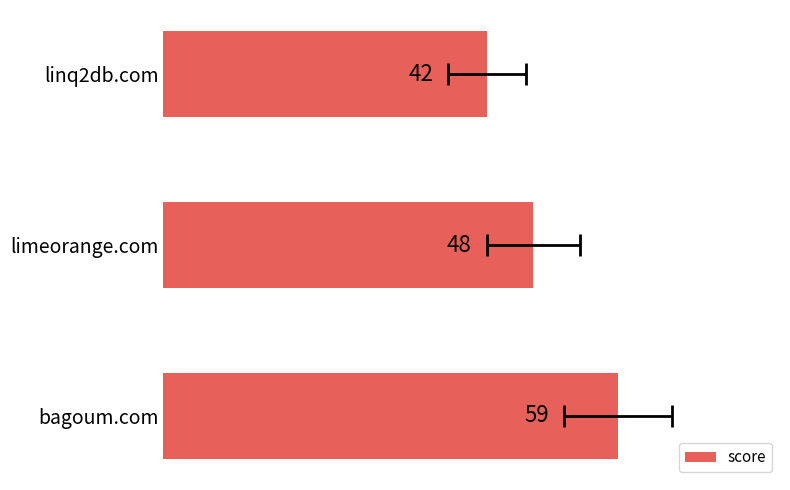

What is the sum of all values?

149